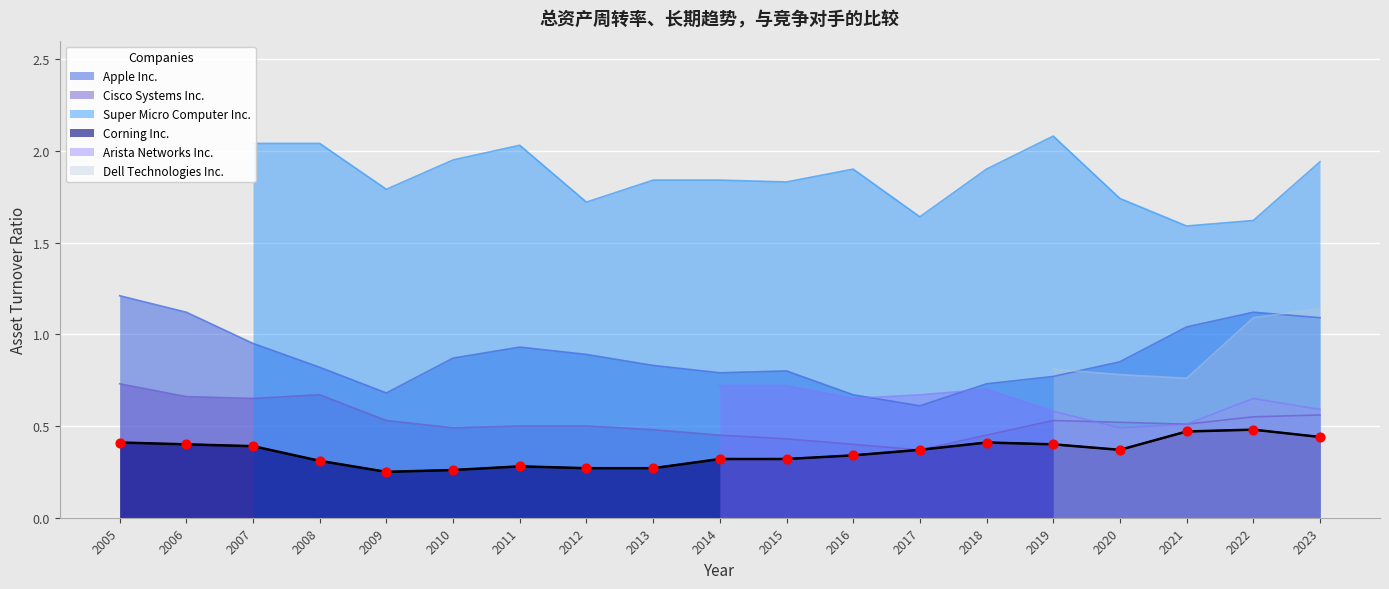

The Corning Inc. series shows 0.4 at 2006. True or false?

True